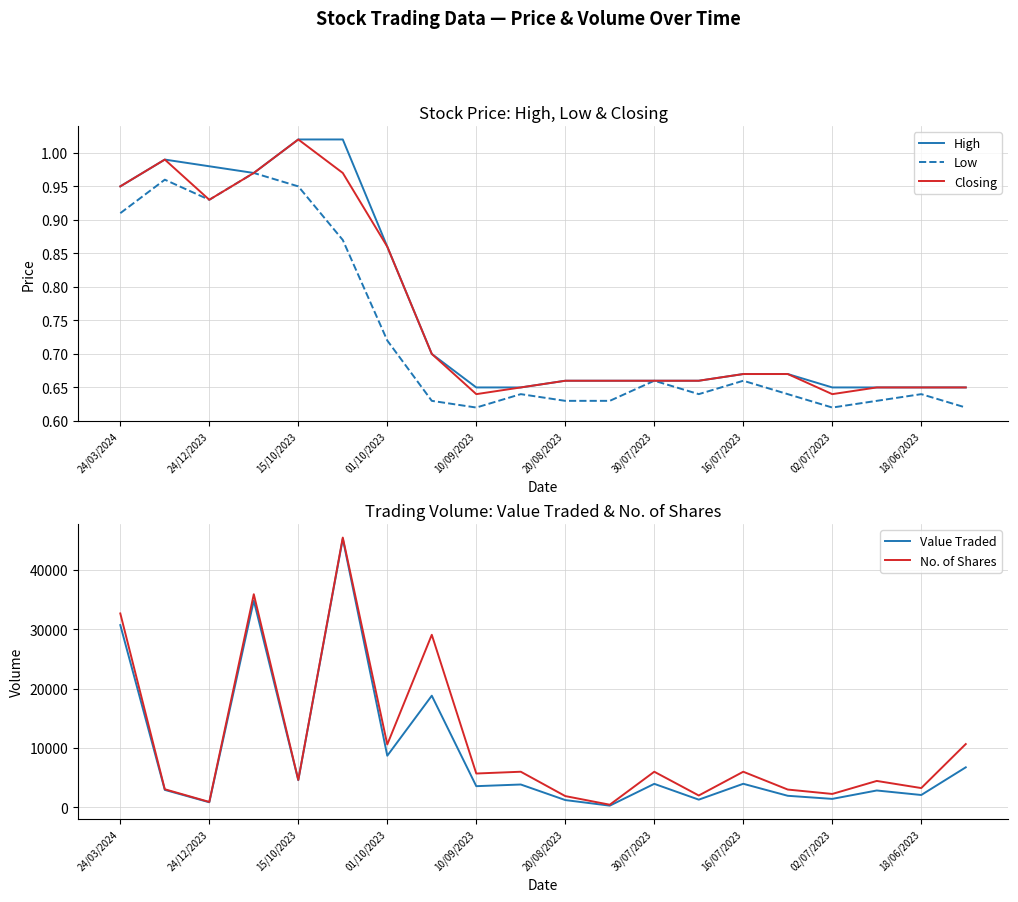

The value of Closing at 18/06/2023 is 0.2. True or false?

False